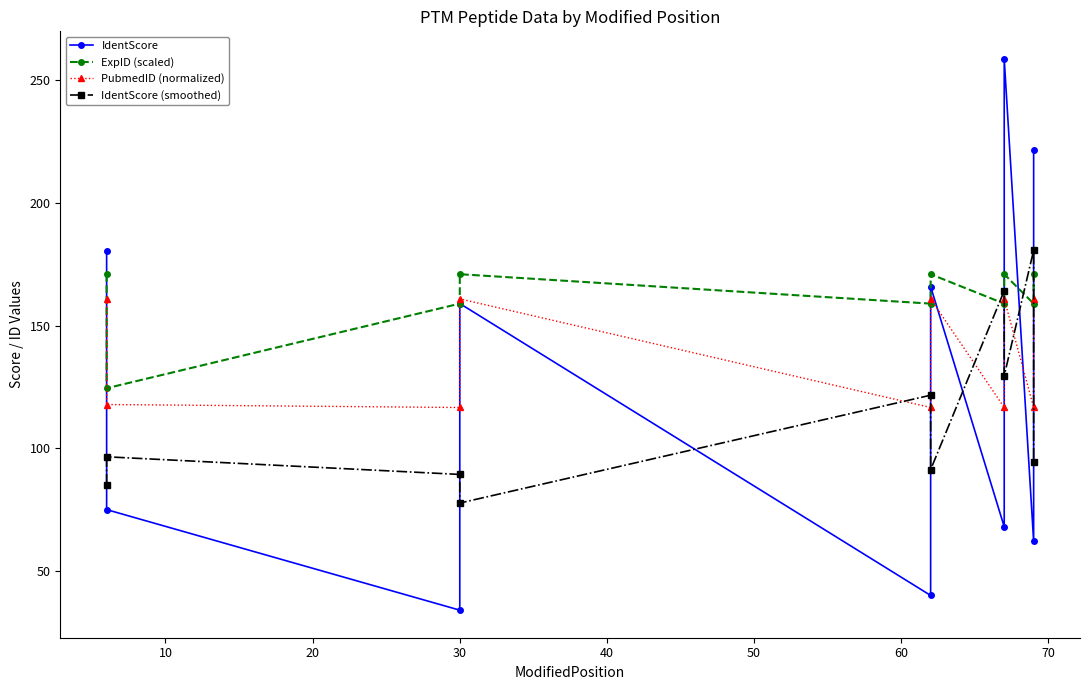

Where is the first local maximum for PubmedID (normalized)?

30